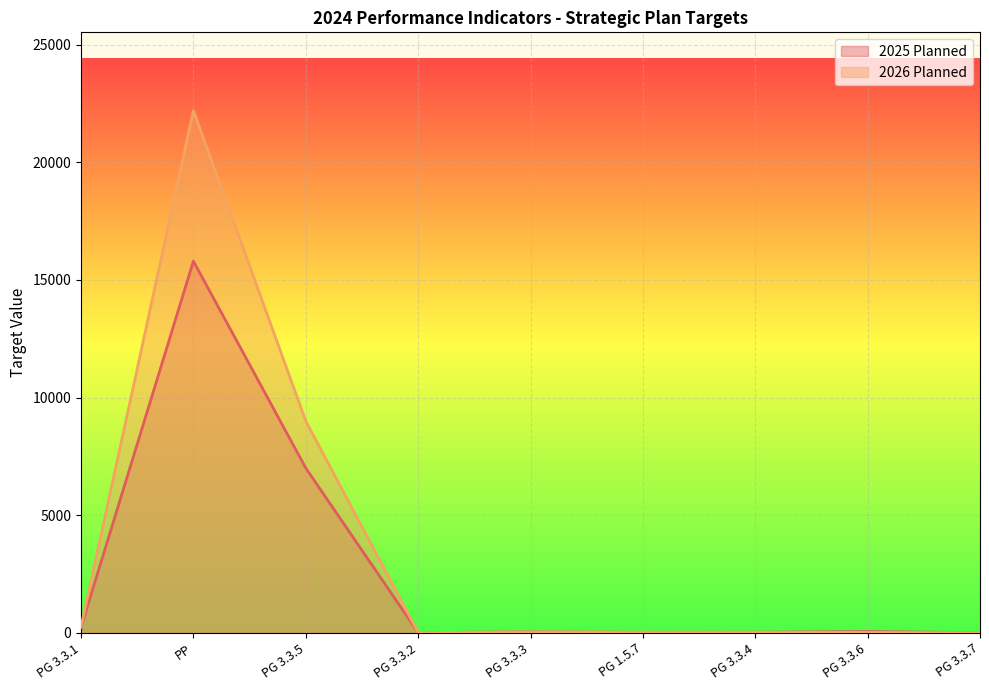

How many series are shown in this chart?

2